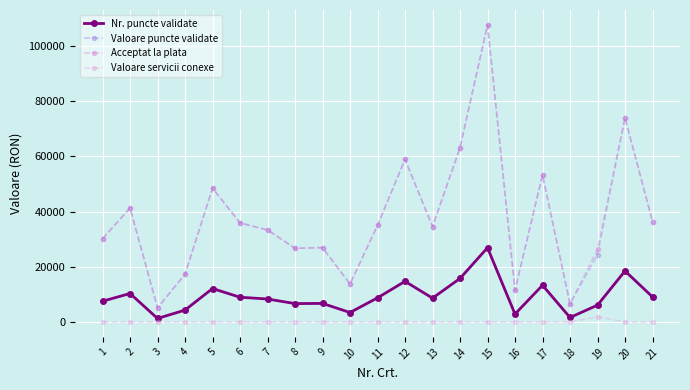

At which category is the sum across all series the highest?

15